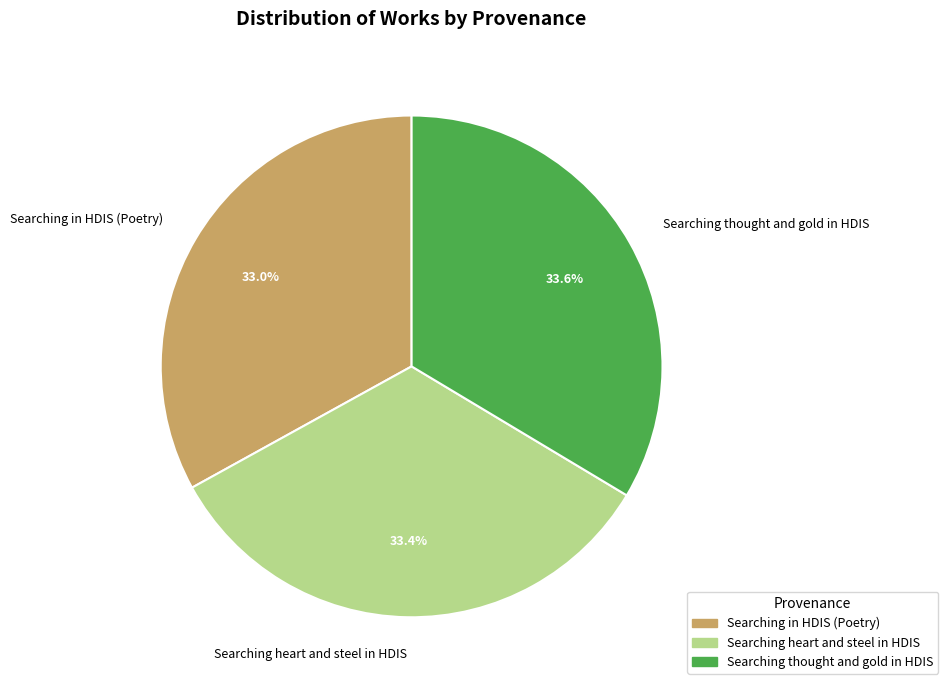

To the nearest percent, what is the difference between the largest and smallest slice percentages?

1%